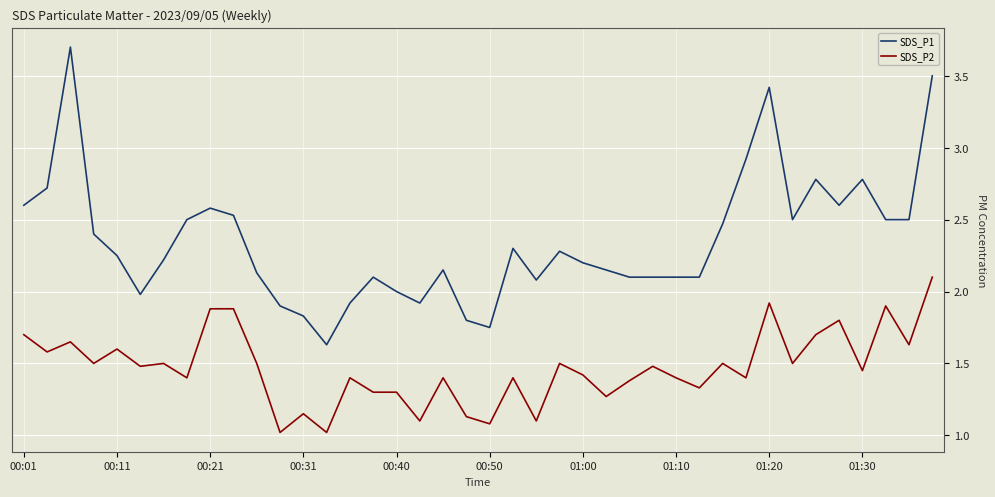

What is the greatest value displayed?

3.7